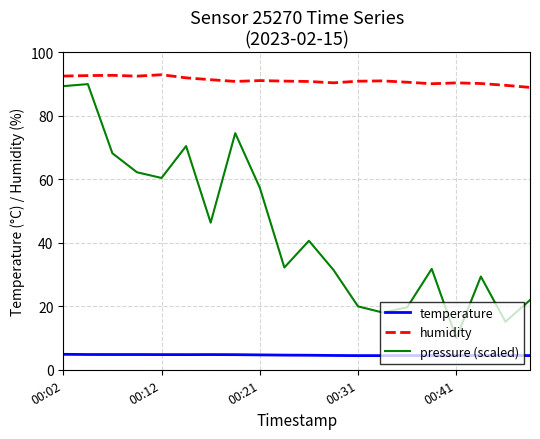

List the series in order of their overall mean, highest first.

humidity, pressure (scaled), temperature